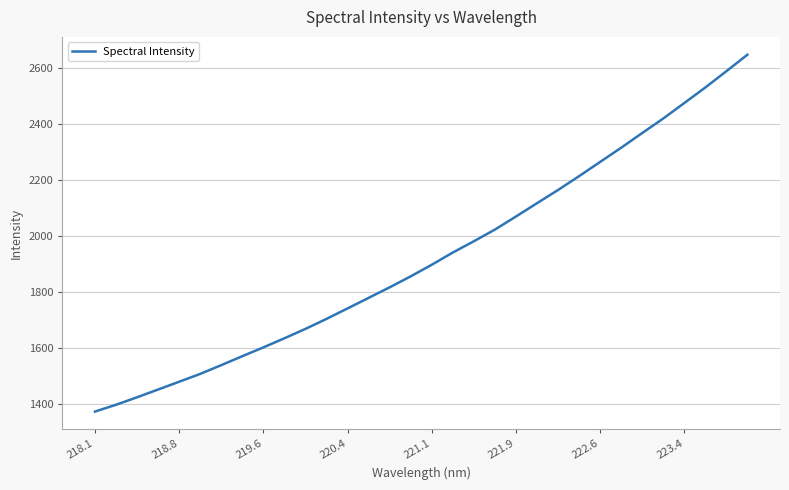

What is the difference between the maximum and minimum values?

1275.6